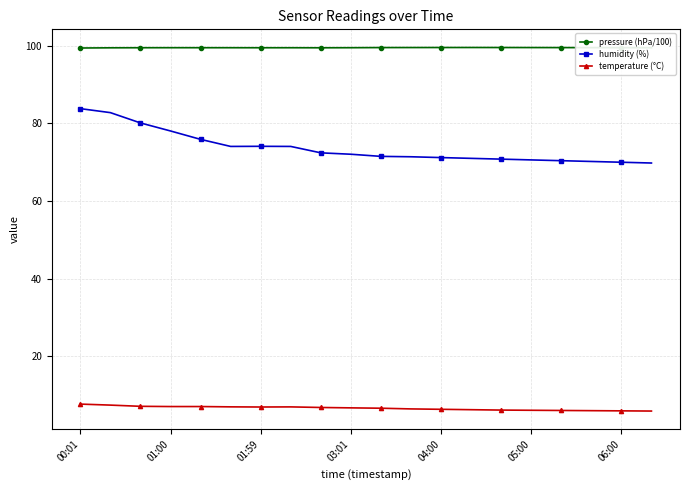

What is the minimum value shown in the chart?

6.0